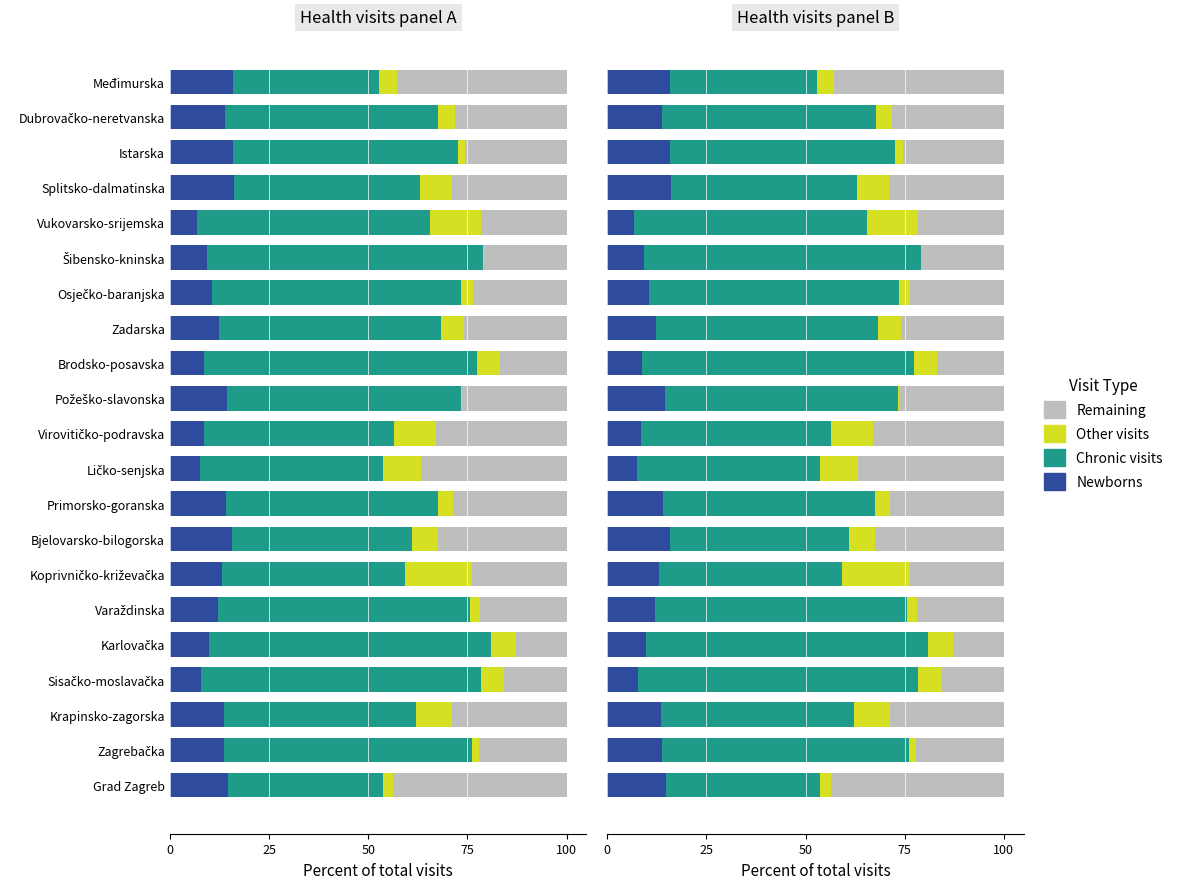

How many values in the Other visits series exceed 5?

11